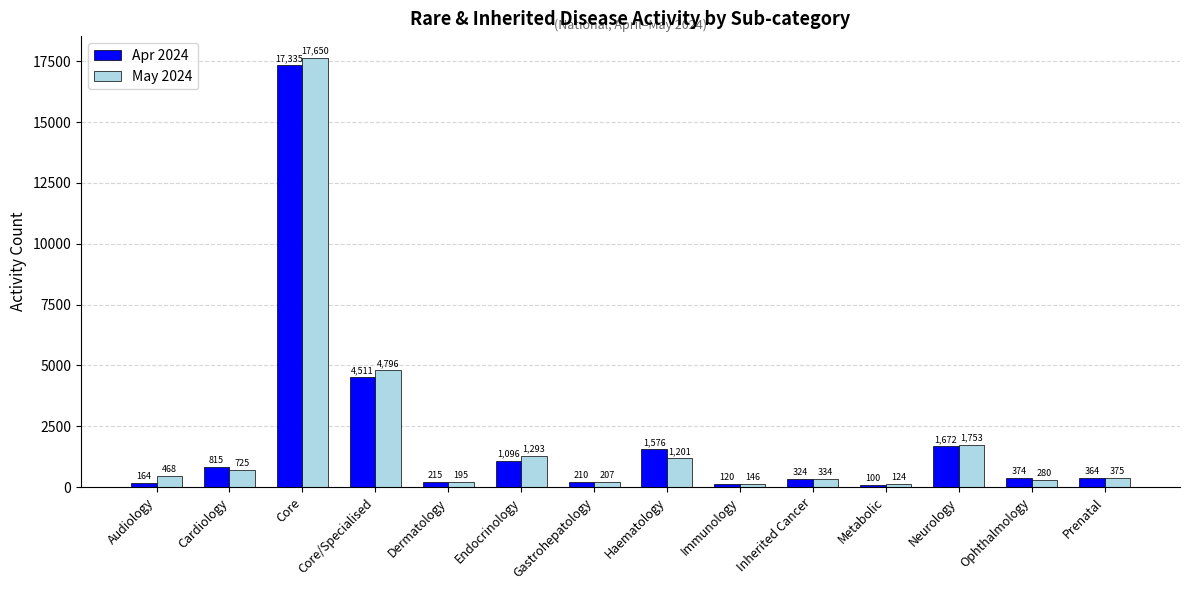

Reading left to right, what are all the values shown in this chart?

Apr 2024: Audiology=164	Cardiology=815	Core=17335	Core/Specialised=4511	Dermatology=215	Endocrinology=1096	Gastrohepatology=210	Haematology=1576	Immunology=120	Inherited Cancer=324	Metabolic=100	Neurology=1672	Ophthalmology=374	Prenatal=364
May 2024: Audiology=468	Cardiology=725	Core=17650	Core/Specialised=4796	Dermatology=195	Endocrinology=1293	Gastrohepatology=207	Haematology=1201	Immunology=146	Inherited Cancer=334	Metabolic=124	Neurology=1753	Ophthalmology=280	Prenatal=375